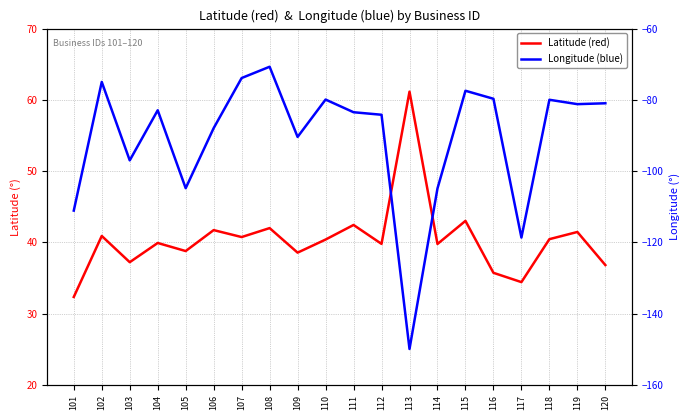

Reading left to right, transcribe all the data shown in this chart.

Latitude (red): 101=32.4	102=40.9	103=37.2	104=39.9	105=38.8	106=41.7	107=40.8	108=42.0	109=38.6	110=40.4	111=42.5	112=39.8	113=61.2	114=39.8	115=43.0	116=35.7	117=34.4	118=40.5	119=41.5	120=36.8
Longitude (blue): 101=-111.1	102=-75.0	103=-97.0	104=-82.9	105=-104.8	106=-87.9	107=-73.9	108=-70.7	109=-90.4	110=-79.9	111=-83.5	112=-84.2	113=-149.9	114=-104.9	115=-77.4	116=-79.7	117=-118.6	118=-80.0	119=-81.2	120=-81.0